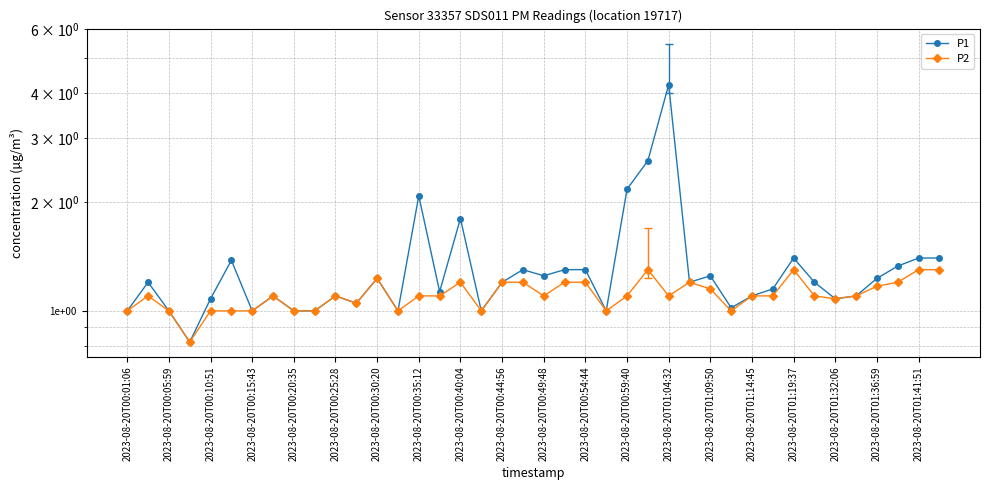

Reading right to left, what are all the values shown in this chart?

P1: 1.4	1.4	1.3	1.2	1.1	1.1	1.2	1.4	1.1	1.1	1.0	1.2	1.2	4.2	2.6	2.2	1.0	1.3	1.3	1.2	1.3	1.2	1.0	1.8	1.1	2.1	1.0	1.2	1.1	1.1	1.0	1.0	1.1	1.0	1.4	1.1	0.8	1.0	1.2	1.0
P2: 1.3	1.3	1.2	1.2	1.1	1.1	1.1	1.3	1.1	1.1	1.0	1.1	1.2	1.1	1.3	1.1	1.0	1.2	1.2	1.1	1.2	1.2	1.0	1.2	1.1	1.1	1.0	1.2	1.1	1.1	1.0	1.0	1.1	1.0	1.0	1.0	0.8	1.0	1.1	1.0